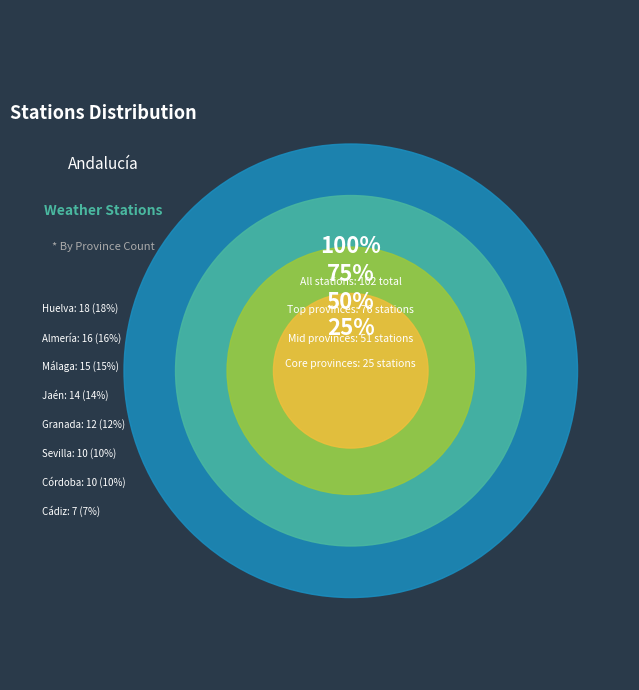

Is it true that Córdoba is 10% of the pie?

True